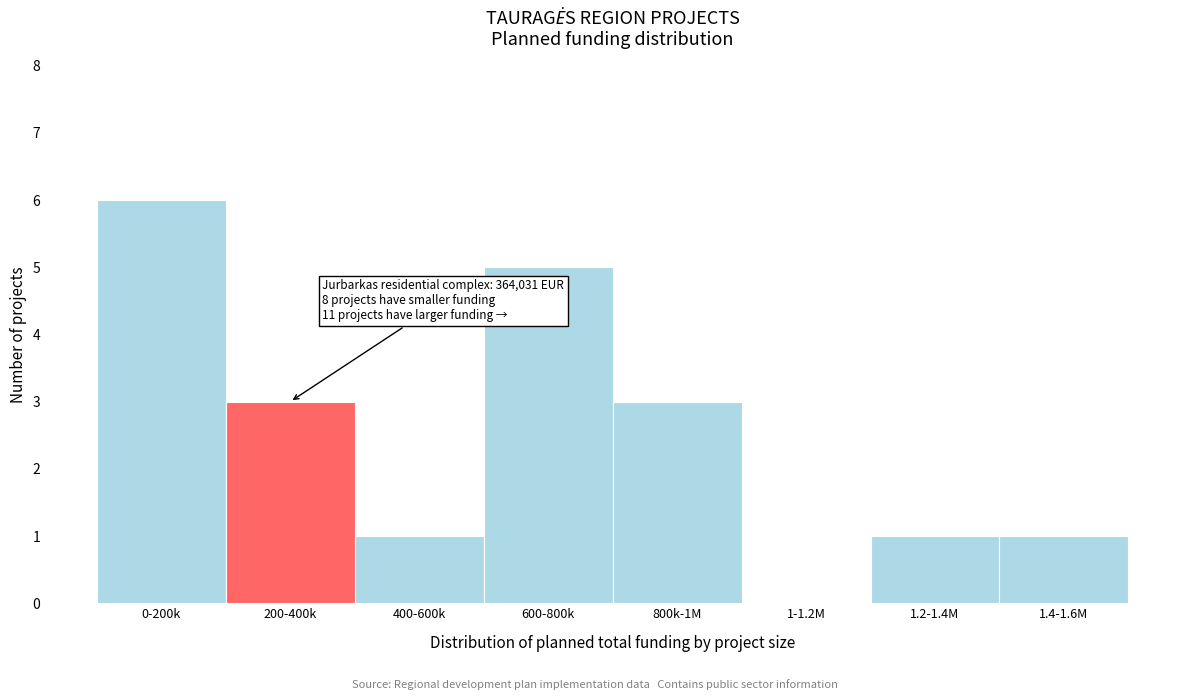

Reading left to right, extract all data points from this chart.

0-200k=6	200-400k=3	400-600k=1	600-800k=5	800k-1M=3	1-1.2M=0	1.2-1.4M=1	1.4-1.6M=1